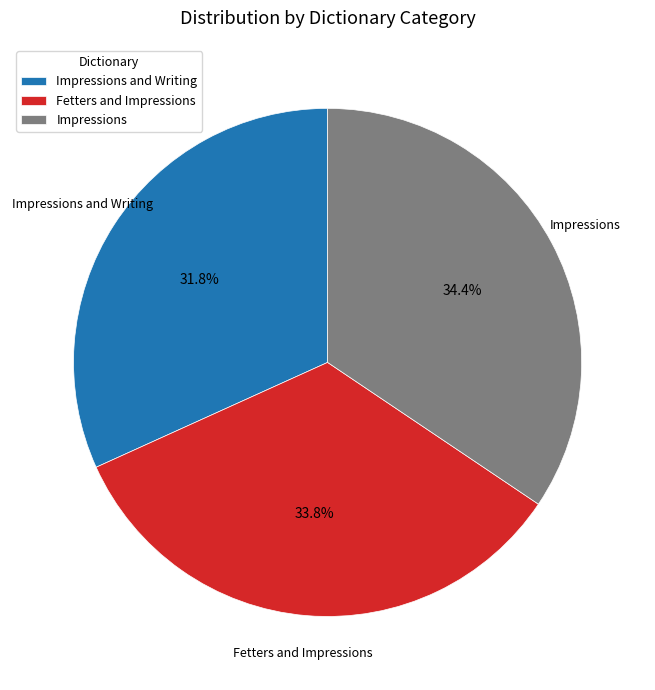

True or false: Impressions accounts for 34% of the total.

True